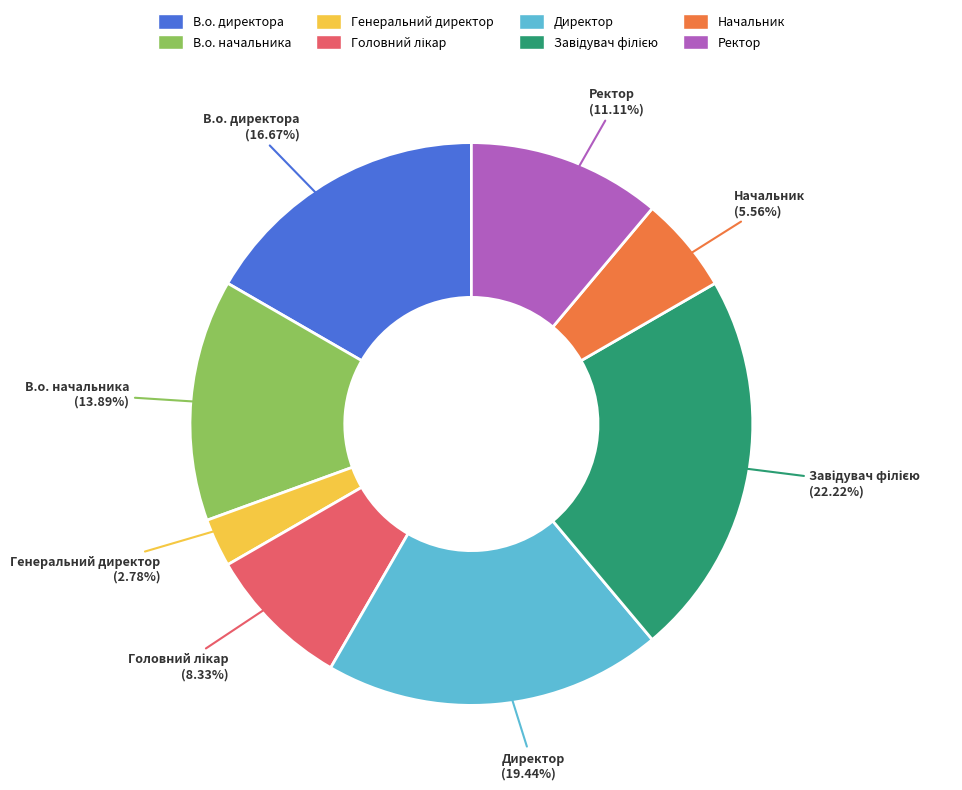

What is the ratio of the value at Ректор to the value at Начальник?

2.0